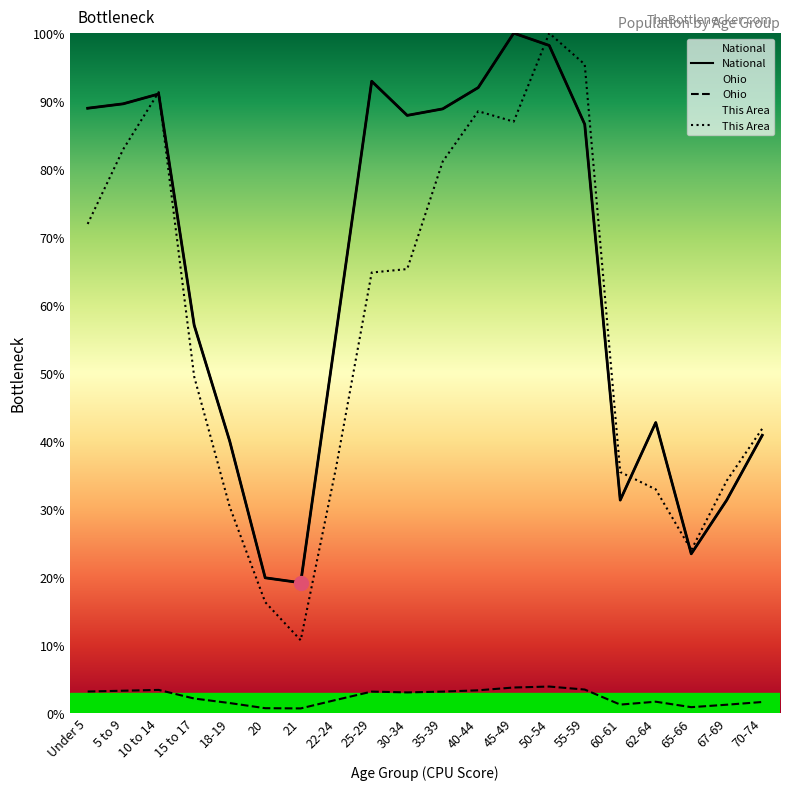

Is it true that Ohio equals 1.7 at 62-64?

True